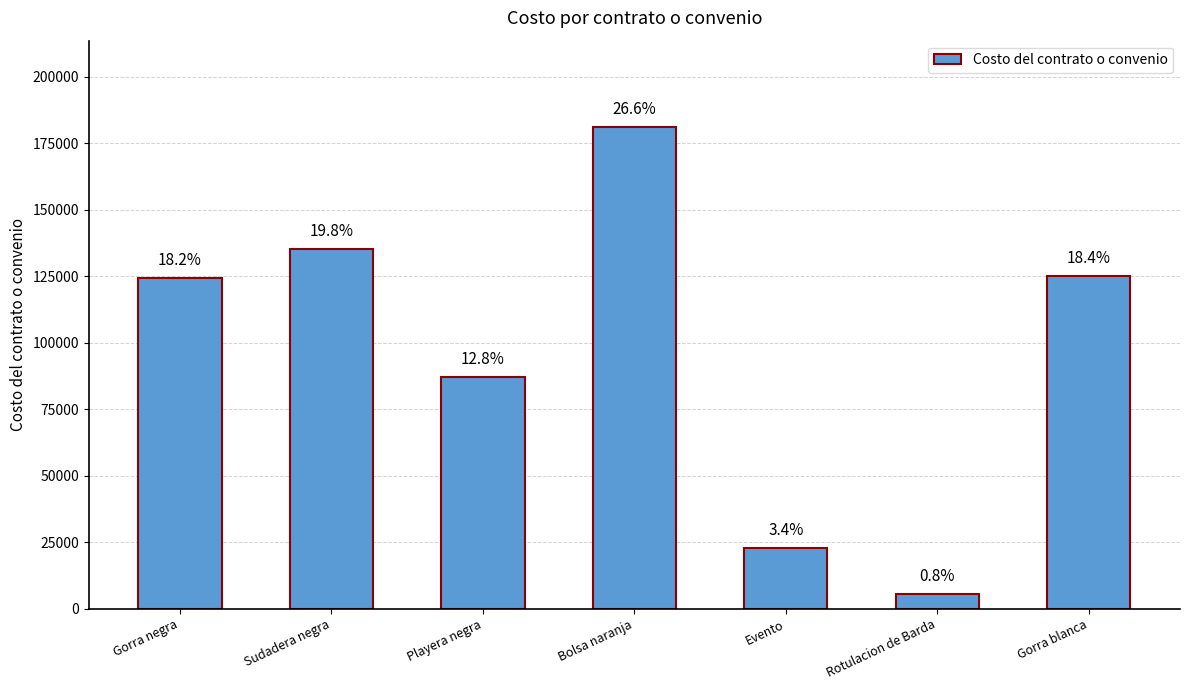

Are the bars horizontal?

No